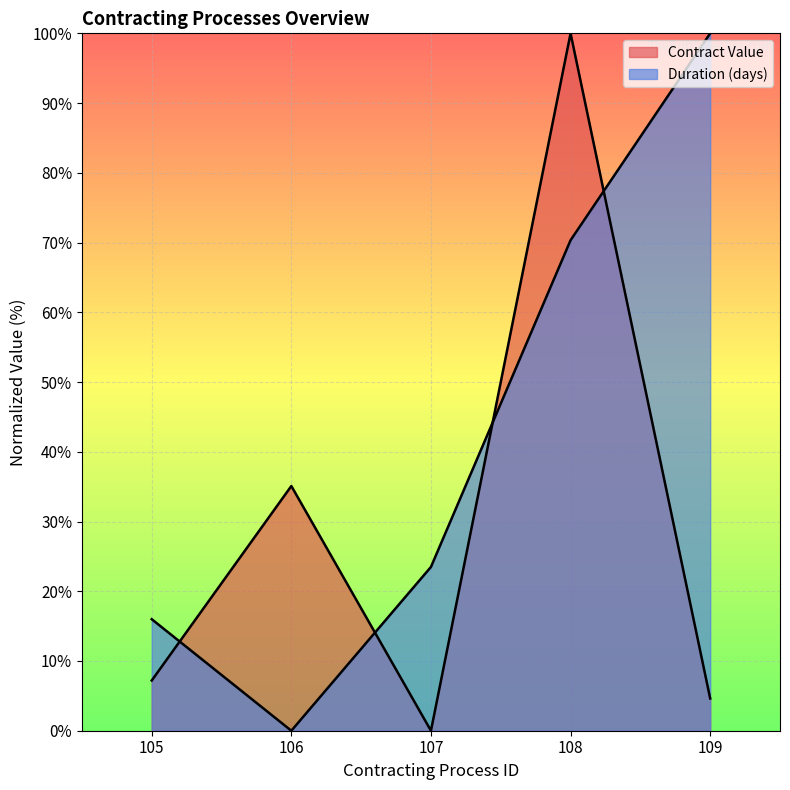

What are all the series names shown in the legend?

Contract Value, Duration (days)